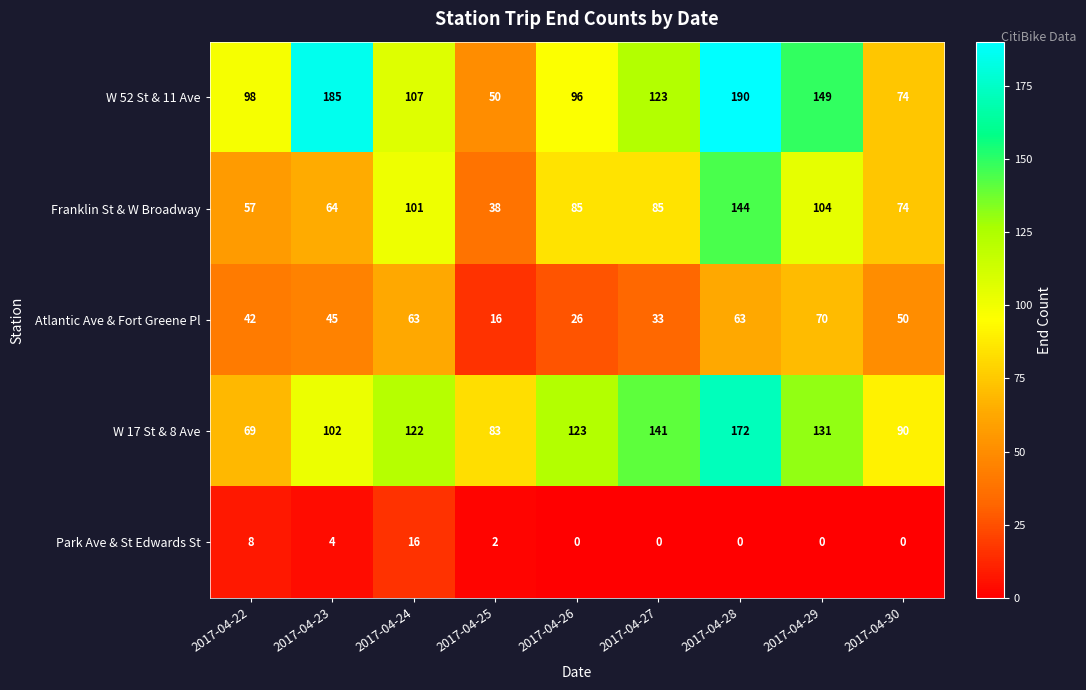

At which category is the sum across all series the highest?

2017-04-28